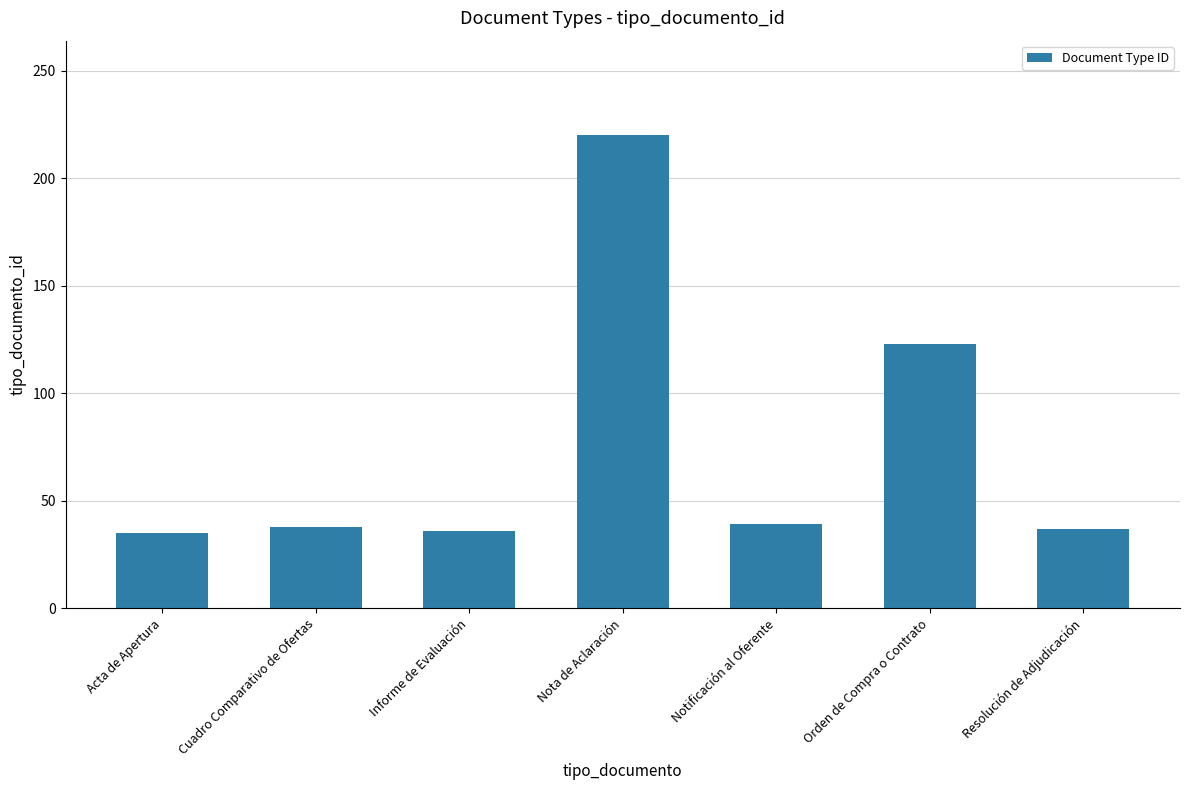

What is the label of the 4th bar from the right?

Nota de Aclaración